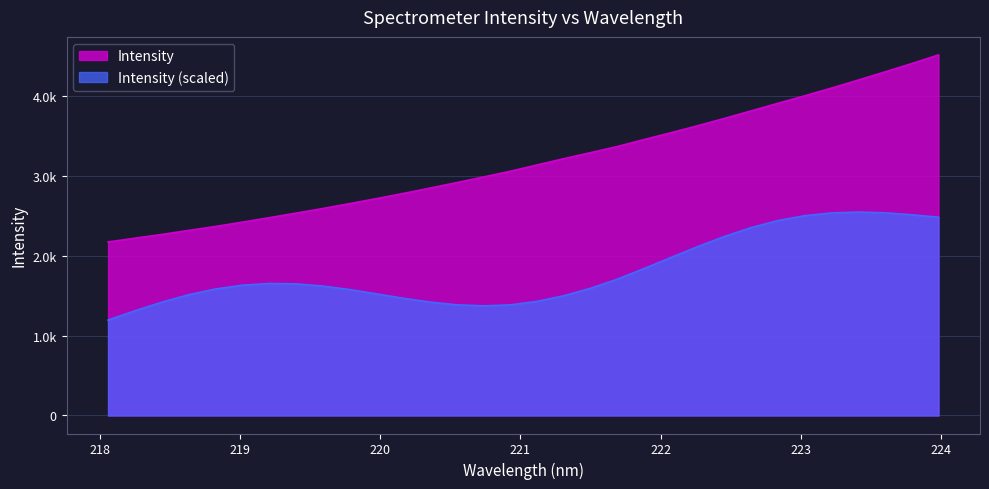

Which label corresponds to the largest value in the chart?

223.9802